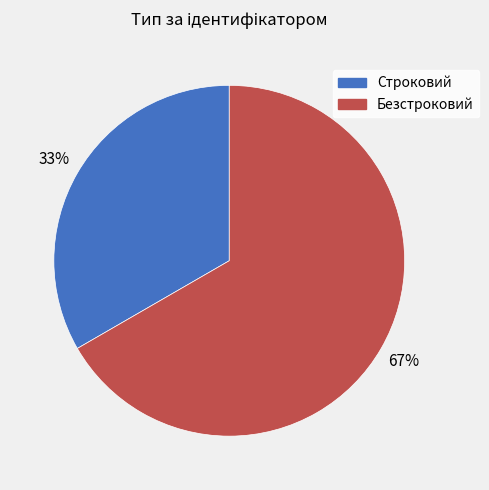

To the nearest percent, what is the combined percentage of Безстроковий and Строковий?

100%